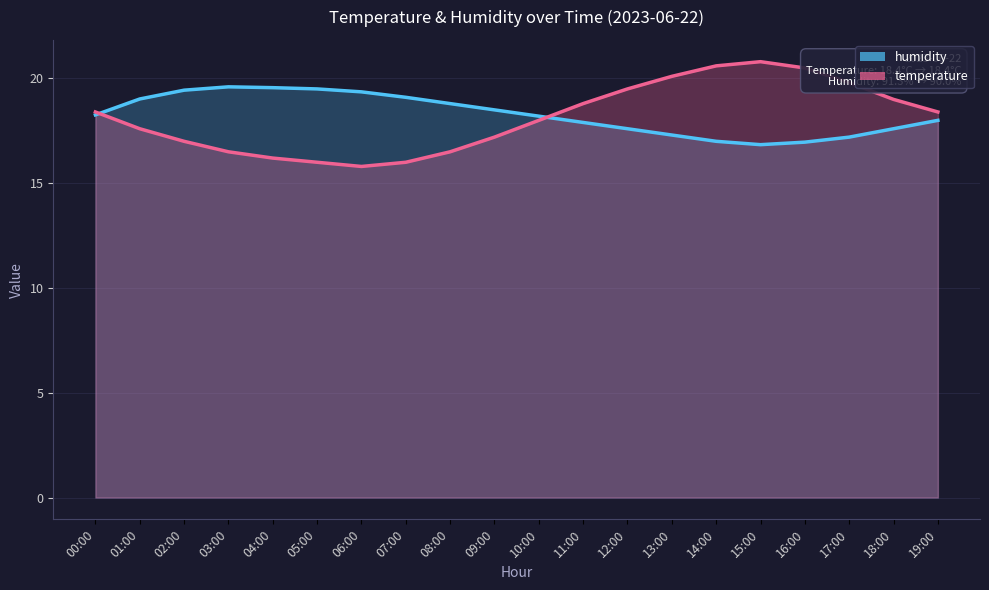

What is the total value across all series at 04:00?

35.8